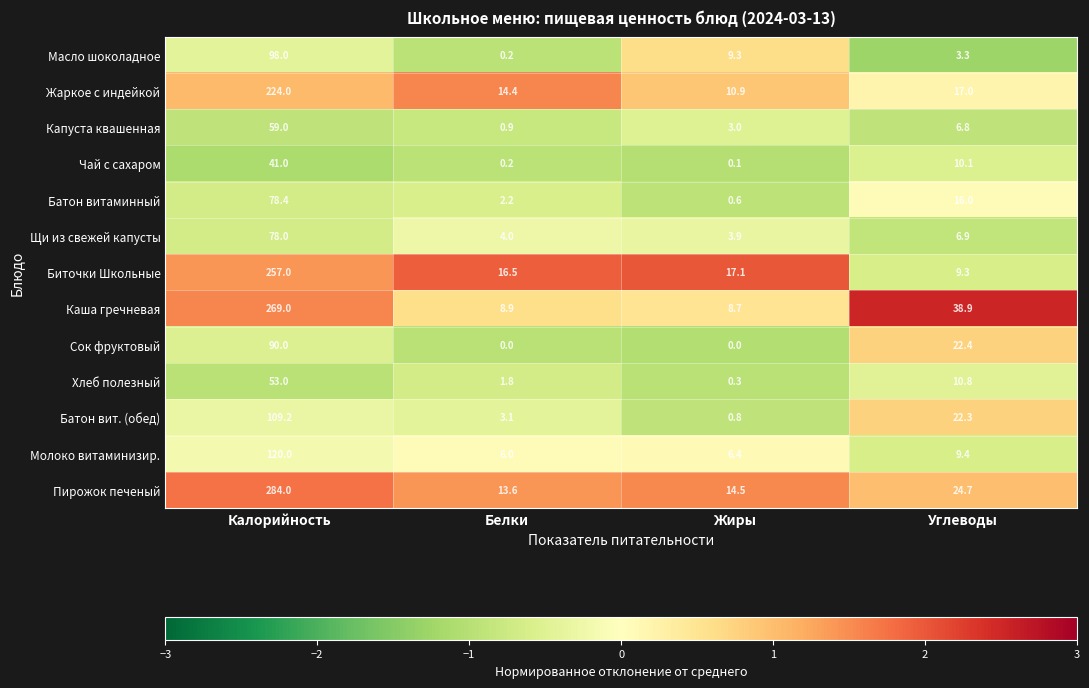

True or false: Пирожок печеный has a value of 3.8 at Белки.

False